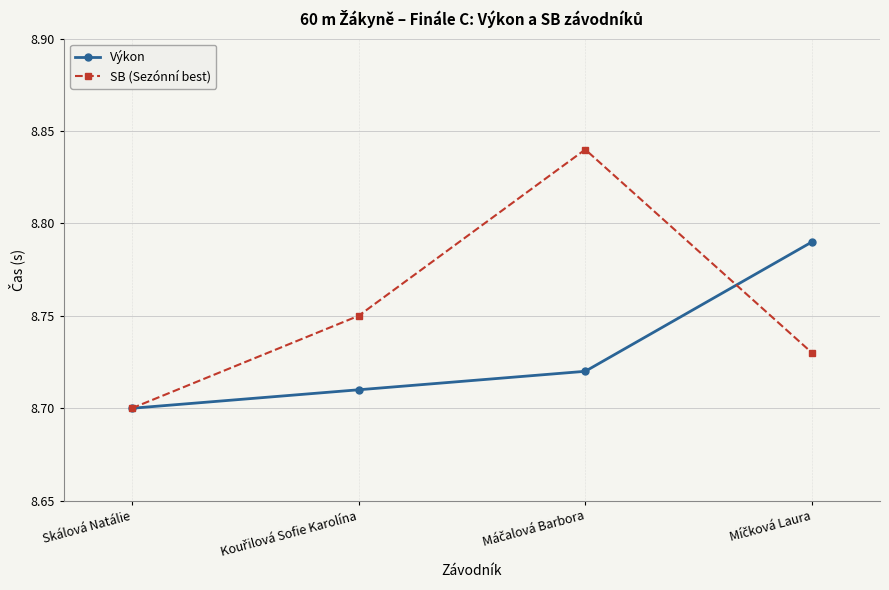

Which series has the largest total across all categories?

SB (Sezónní best)